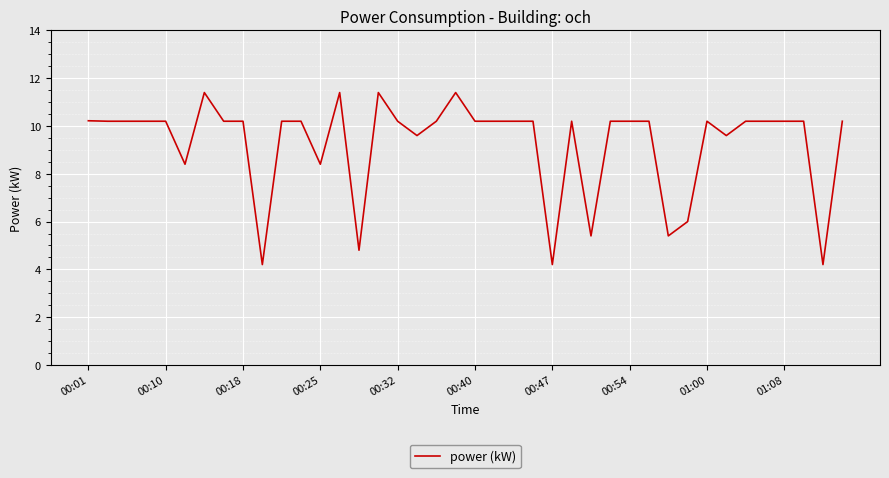

What is the minimum value shown in the chart?

4.2